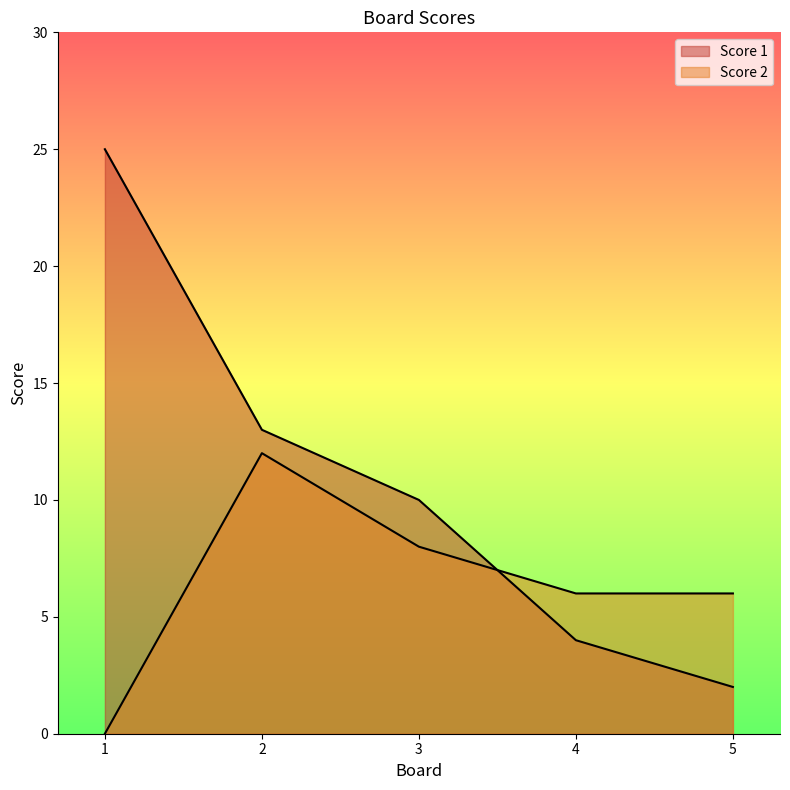

At which label does Score 2 reach its minimum?

1